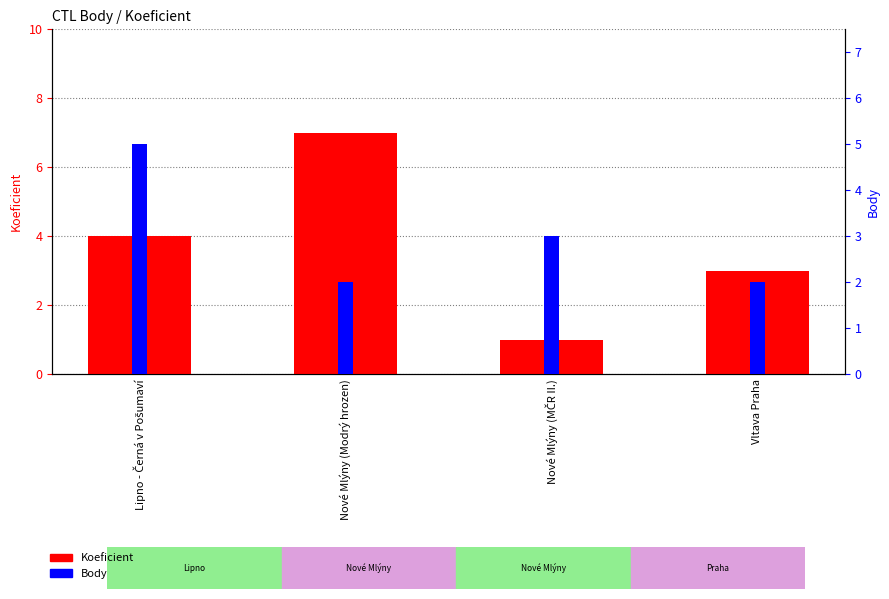

Is it true that Koeficient equals 5 at Vltava Praha?

False